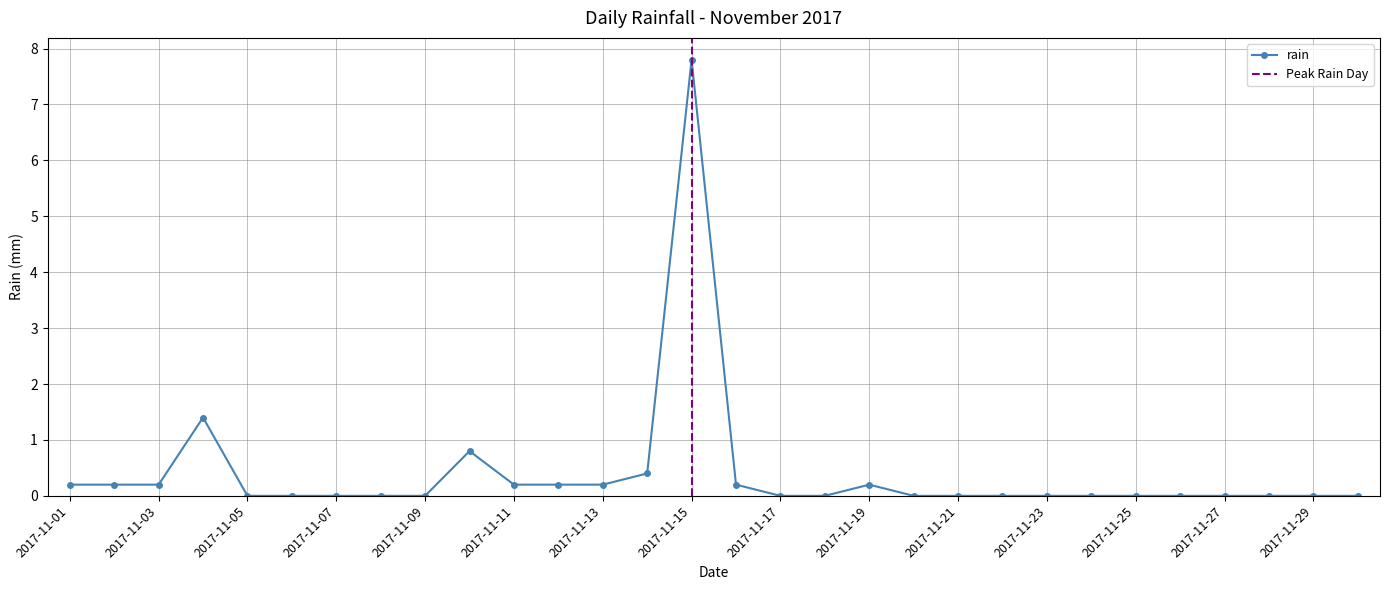

Where is the first local maximum?

2017-11-04